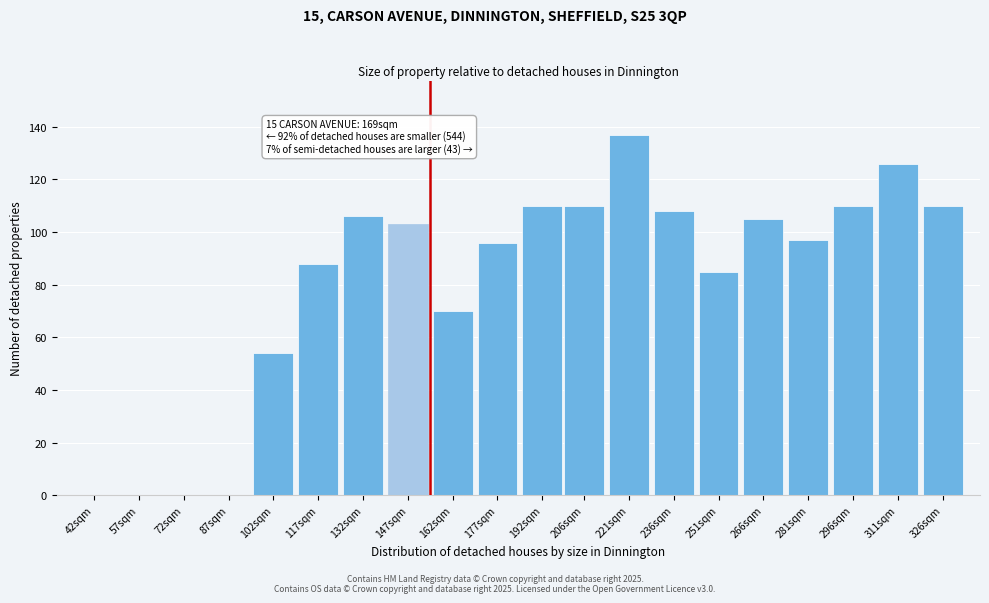

Reading right to left, list all the values displayed in this chart.

326sqm=110	311sqm=126	296sqm=110	281sqm=97	266sqm=105	251sqm=85	236sqm=108	221sqm=137	206sqm=110	192sqm=110	177sqm=96	162sqm=70	147sqm=103	132sqm=106	117sqm=88	102sqm=54	87sqm=0	72sqm=0	57sqm=0	42sqm=0